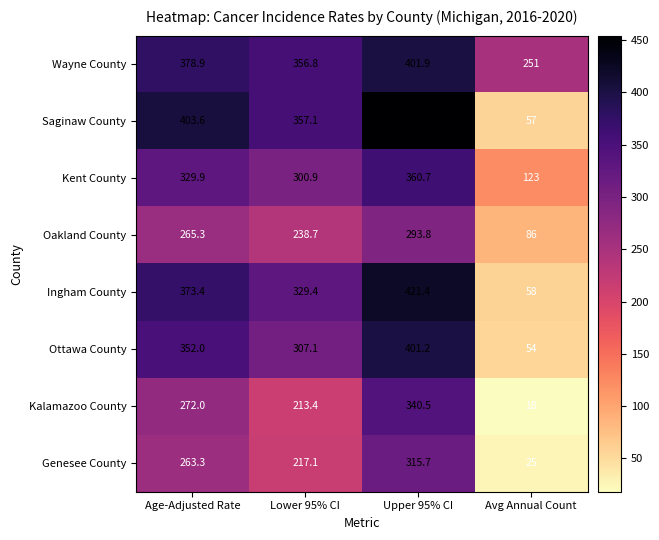

What is the spread (max minus min) of values at Age-Adjusted Rate?

140.3